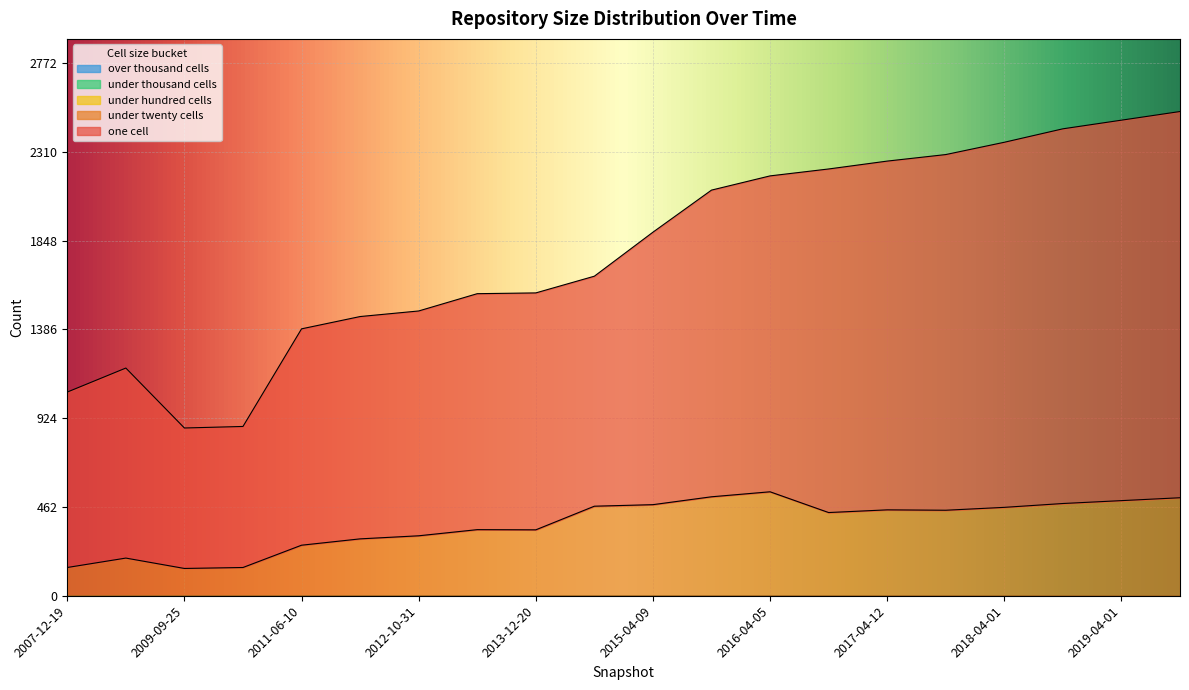

What is the difference between the highest and lowest values at 2019-10-01?

2010